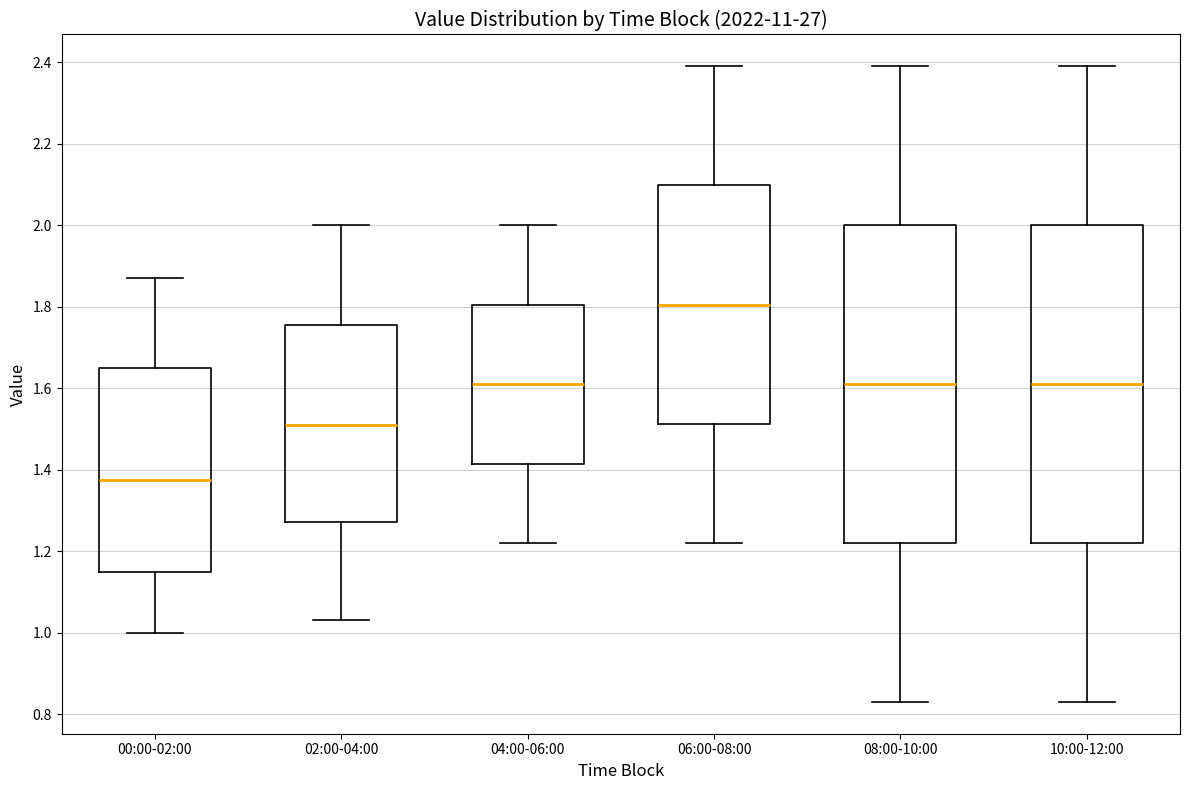

Which box's median line is the lowest?

00:00-02:00